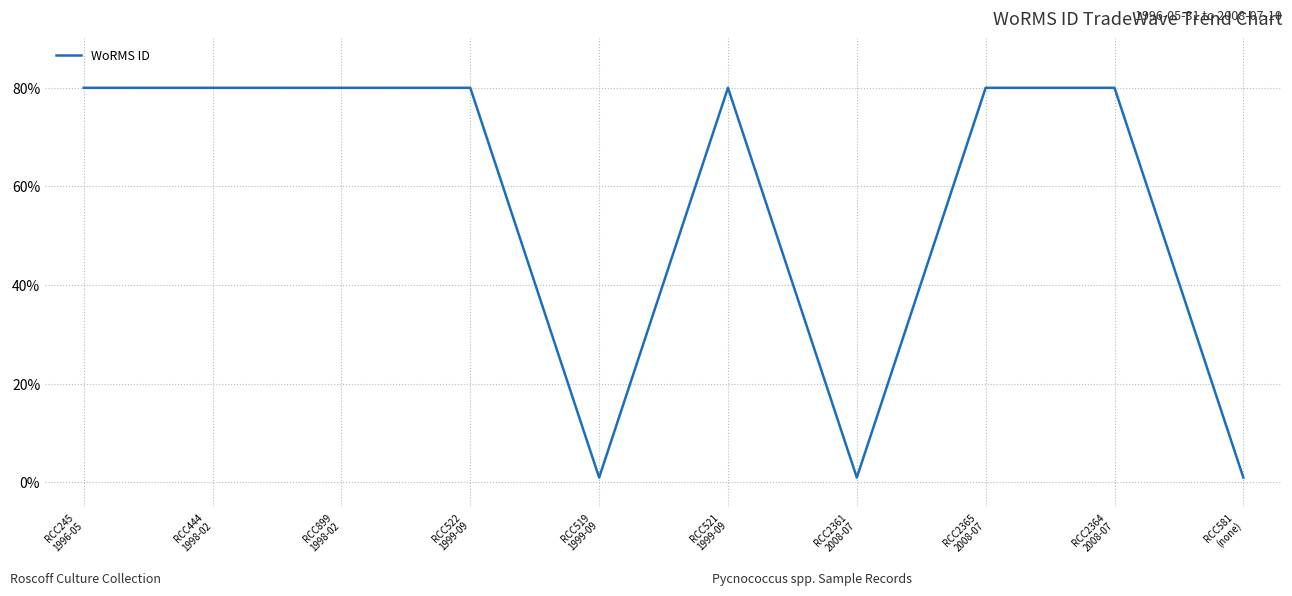

What is the ratio of the value at RCC521
1999-09 to the value at RCC581
(none)?

80.0